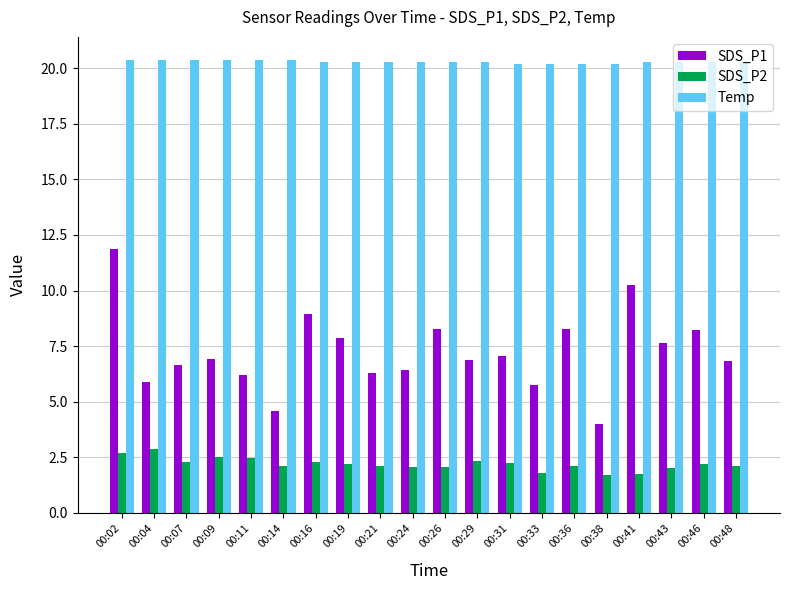

How many distinct data groups are displayed?

3